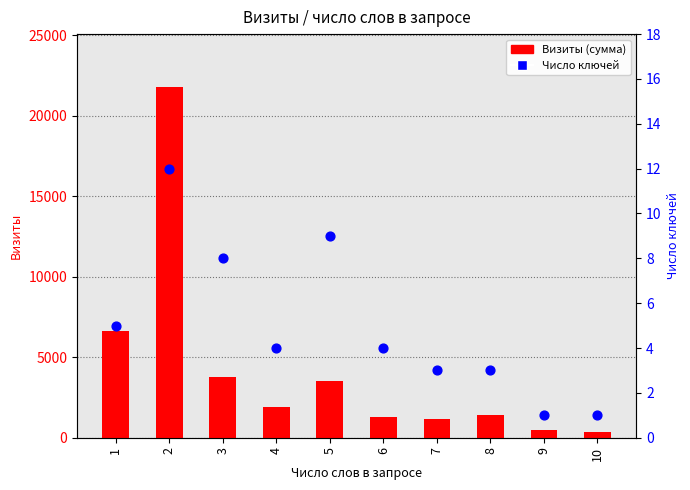

At how many categories does at least one series exceed 21032?

1